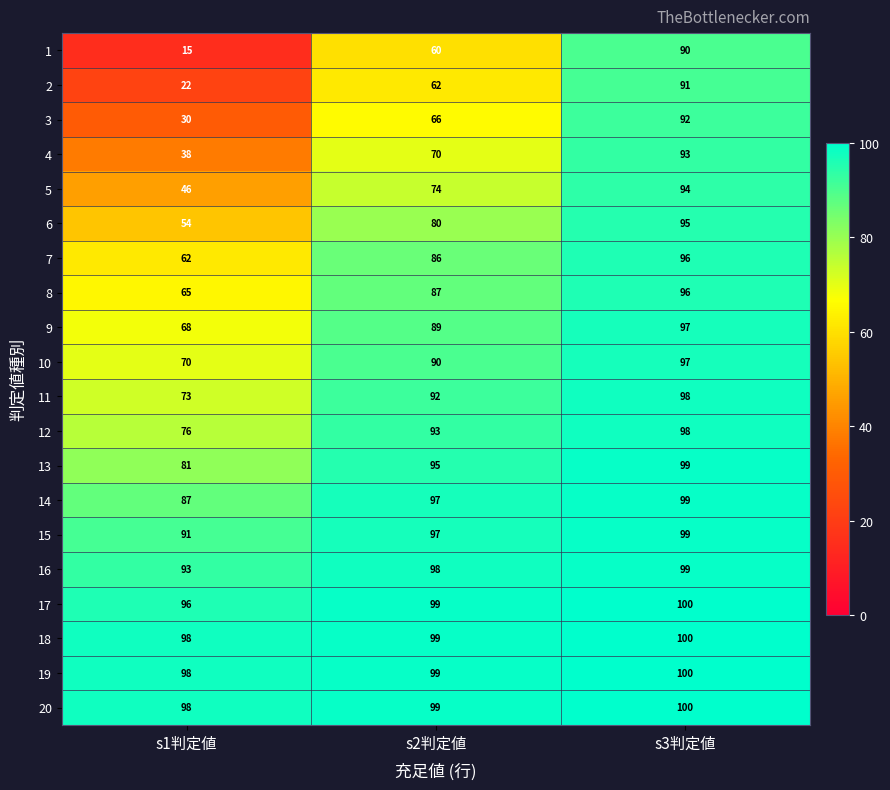

Which series changed the most between s1判定値 and s3判定値?

1